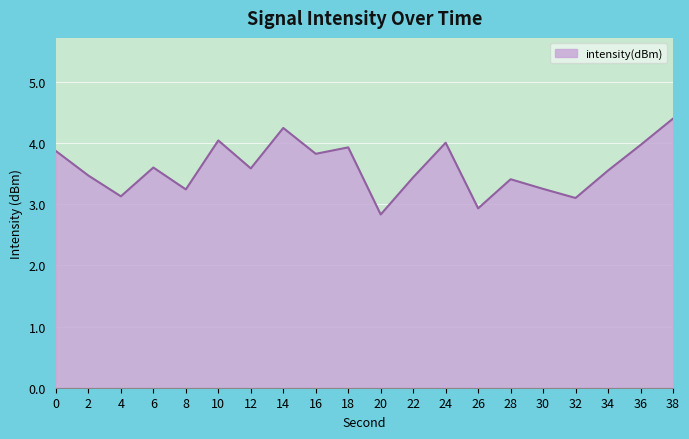

At which category does the chart reach its peak across all series?

38